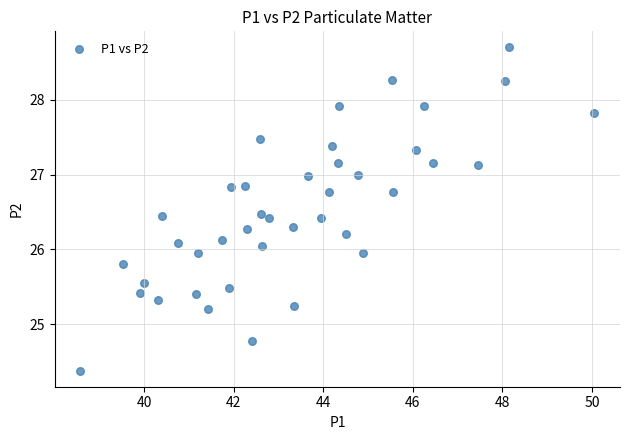

What is the range of Y values (max minus min)?

4.3